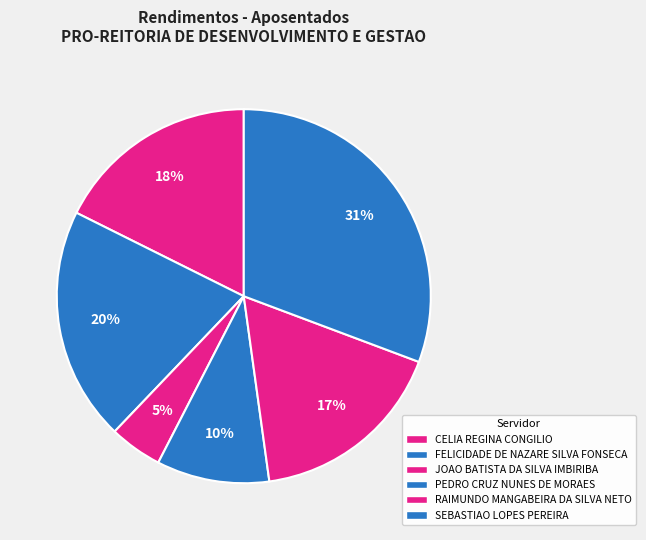

How many slices are in this pie chart?

6